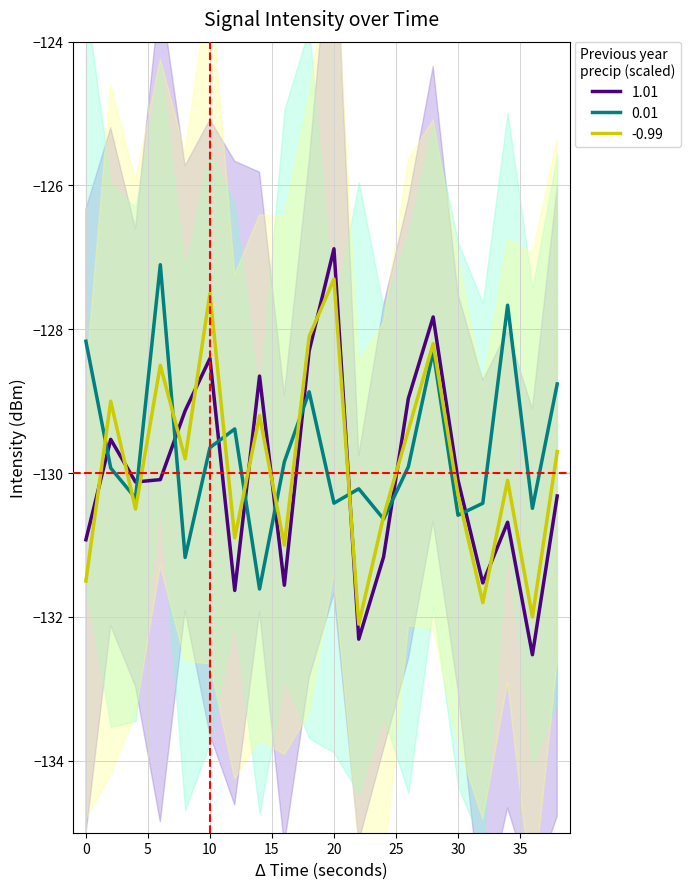

At which category is the sum across all series the highest?

28